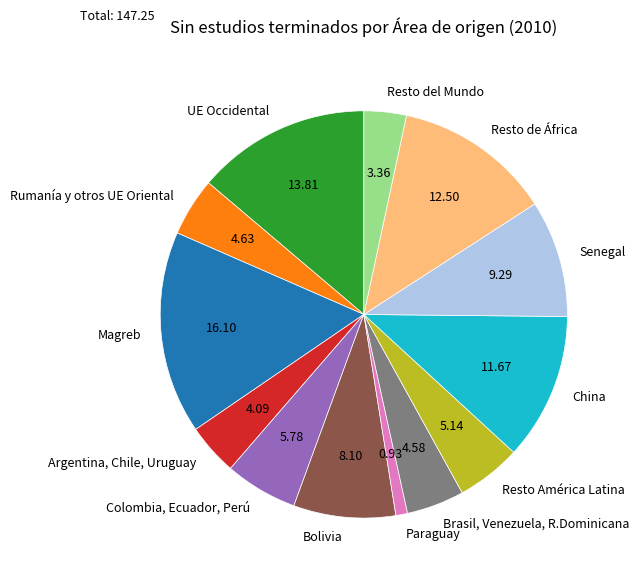

Does any single category account for the majority?

No